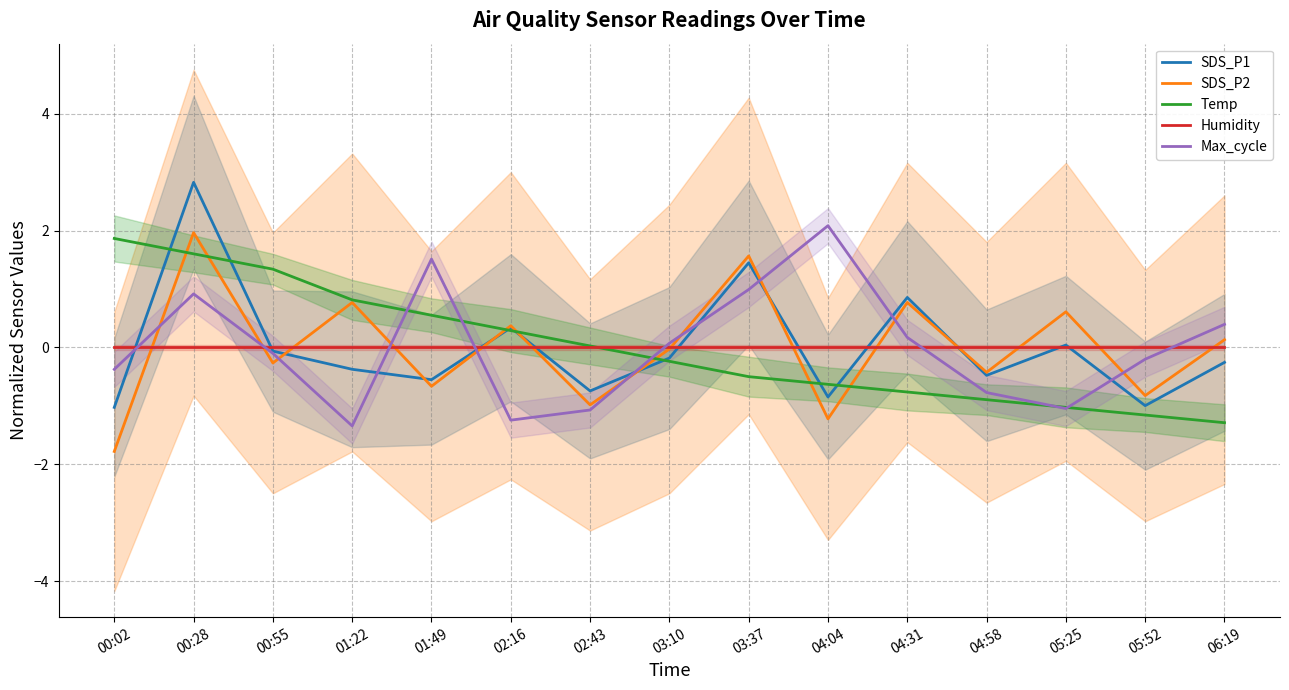

What is the value of the Max_cycle point at the 7th from the left?

-1.1